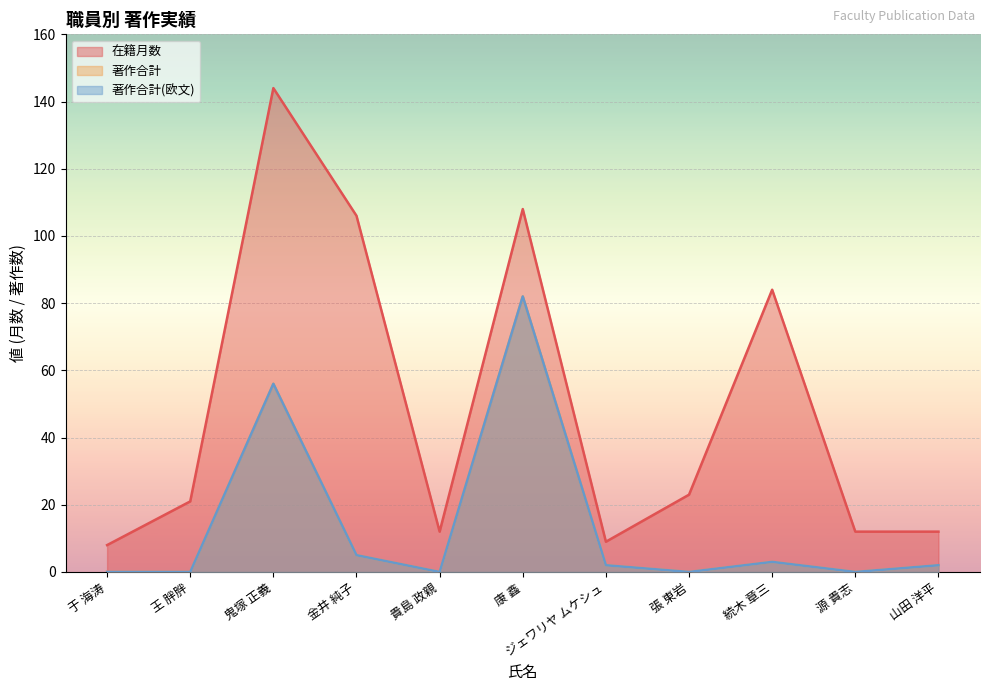

How many series are shown in this chart?

3